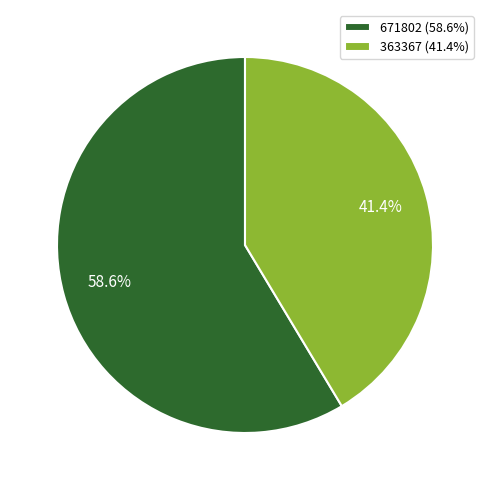

To the nearest percent, what portion does 671802 represent?

59%